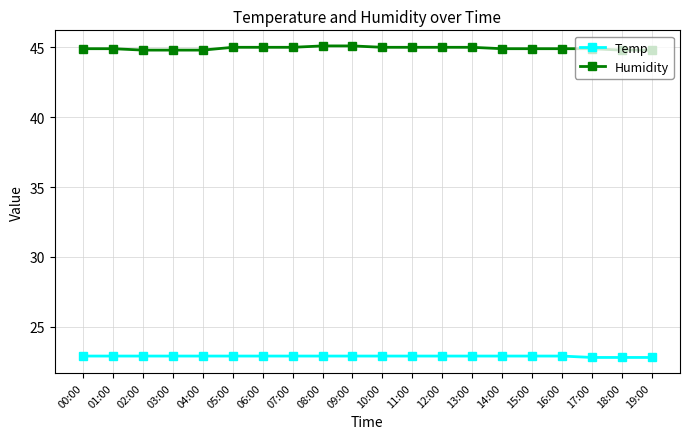

True or false: Temp and Humidity cross at least once.

False